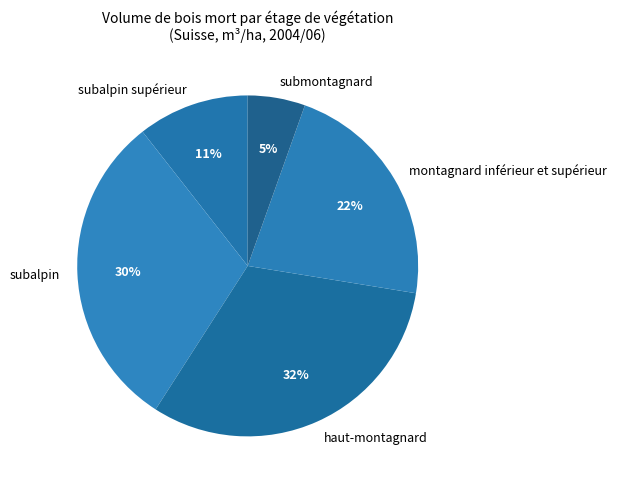

To the nearest percent, what is the average slice percentage?

20%